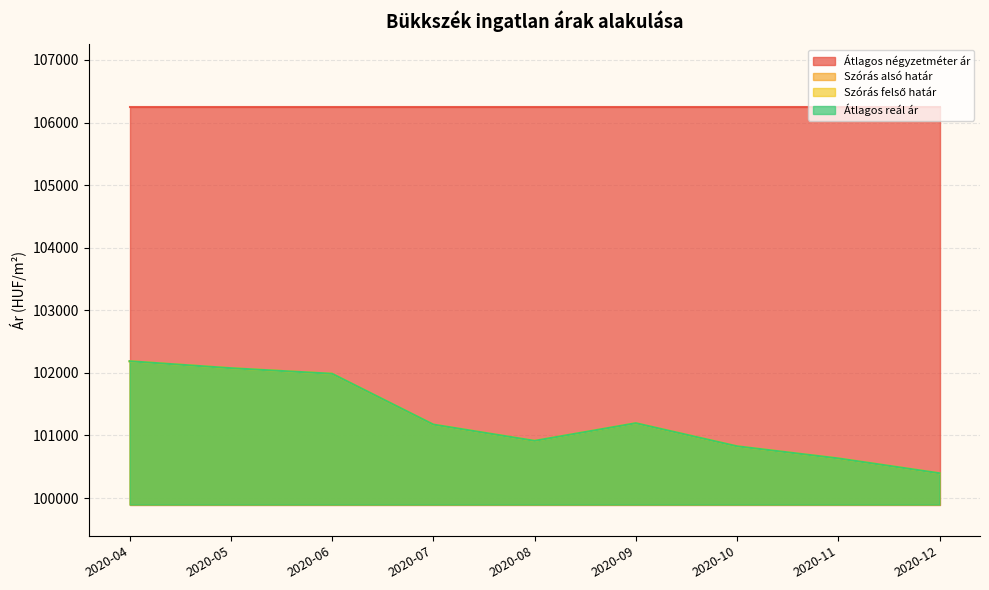

Which category has the lowest value in the Szórás felső határ series?

2020-12